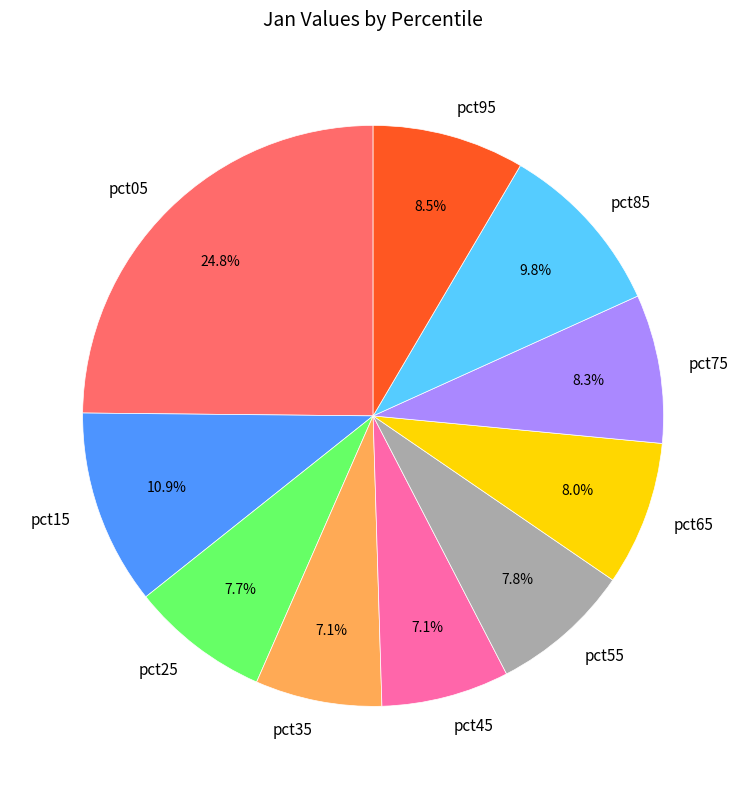

Does any single category account for the majority?

No